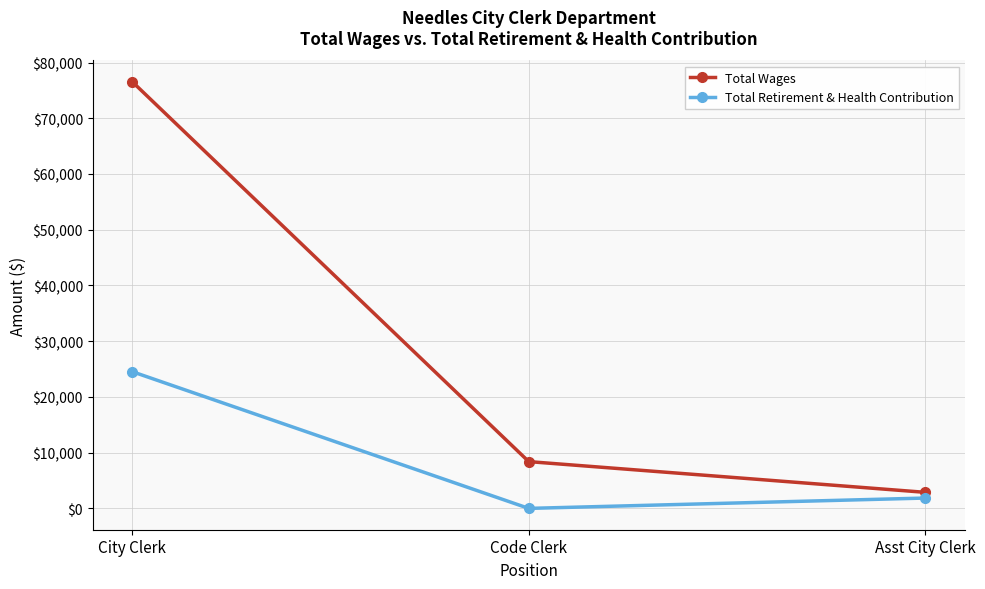

The value of Total Wages at Code Clerk is 12730. True or false?

False